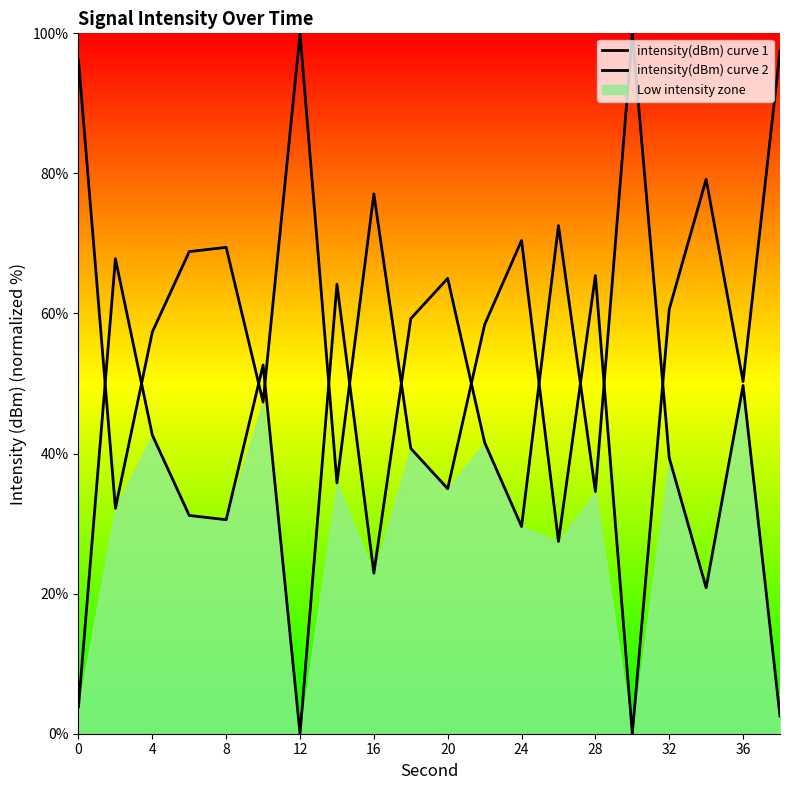

How many positive values does the intensity(dBm) curve 1 series have?

19